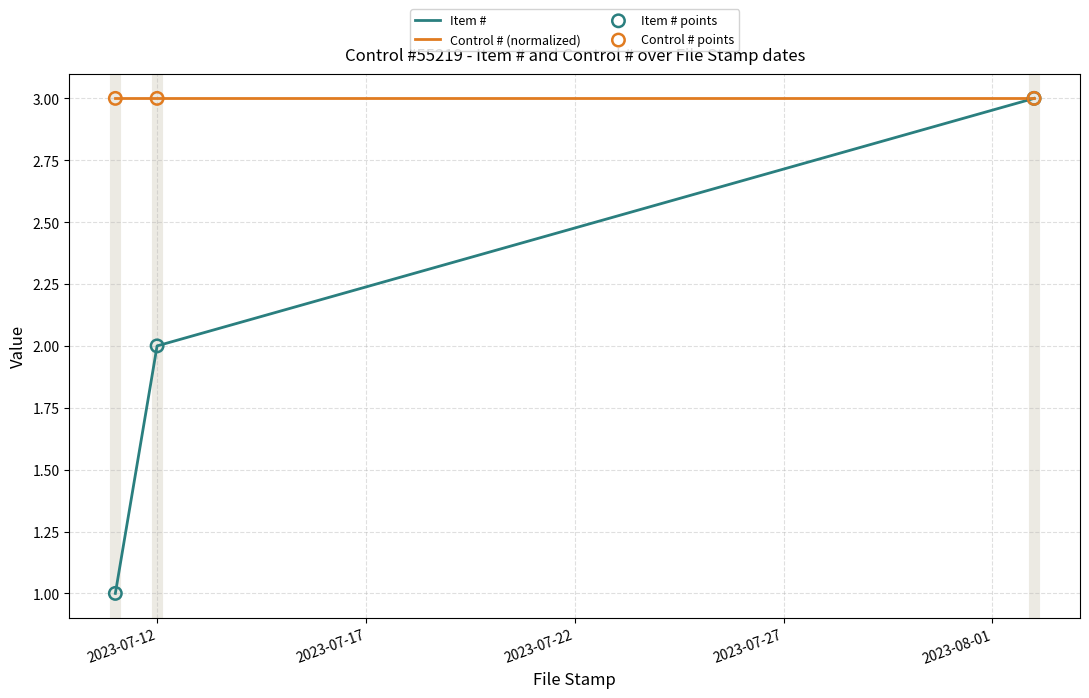

Which series has the largest total across all categories?

Control # (normalized)